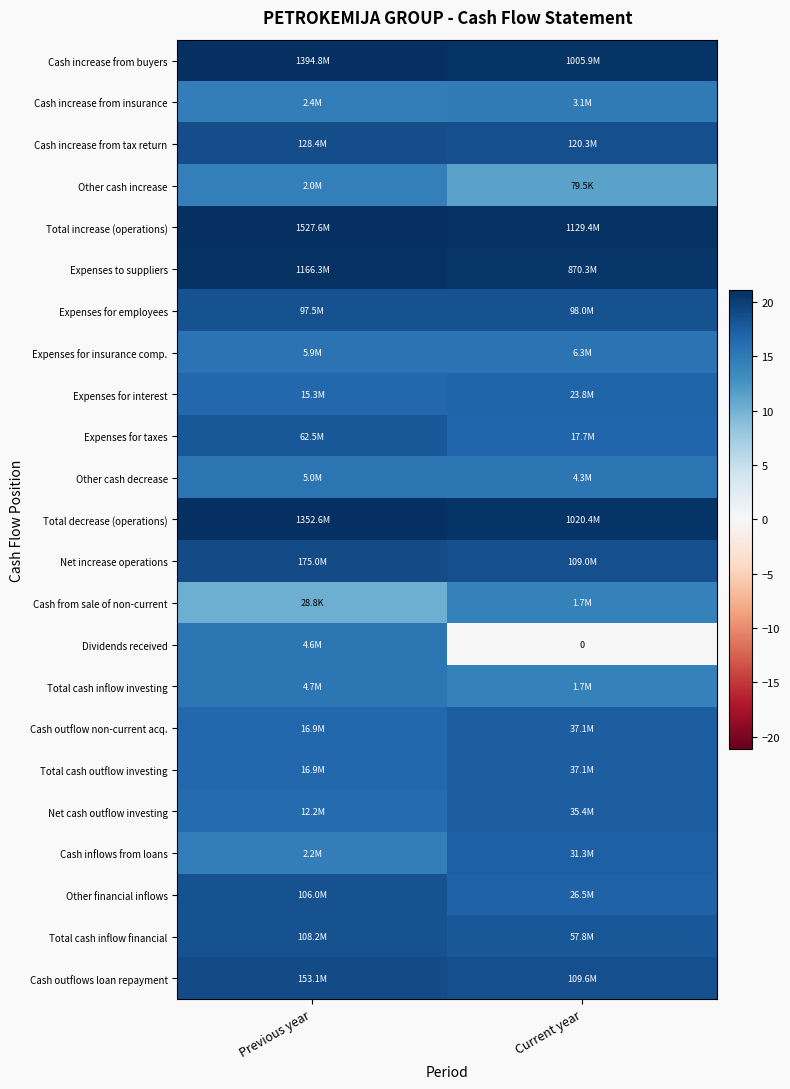

True or false: Cash inflows from loans has a value of 4.3 at Previous year.

False